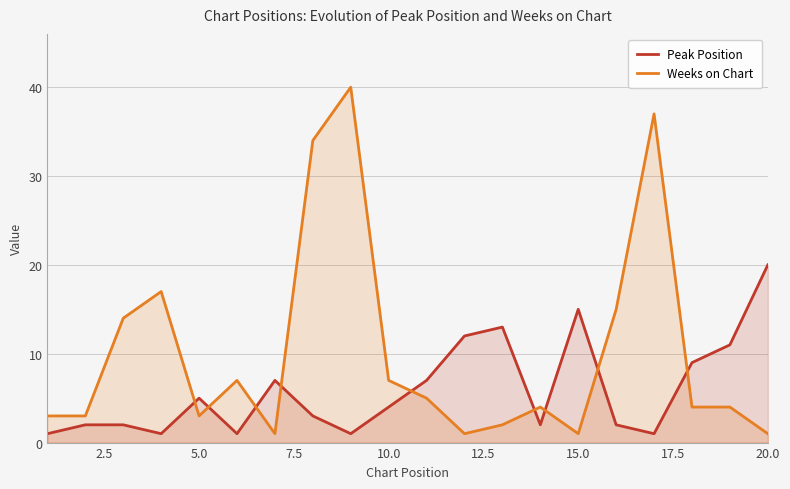

Reading left to right, what are all the values shown in this chart?

Peak Position: 1	2	2	1	5	1	7	3	1	4	7	12	13	2	15	2	1	9	11	20
Weeks on Chart: 3	3	14	17	3	7	1	34	40	7	5	1	2	4	1	15	37	4	4	1